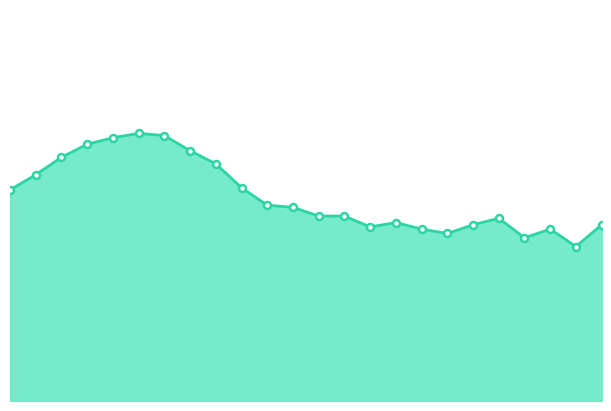

What is the label of the 7th point from the left?

17:00